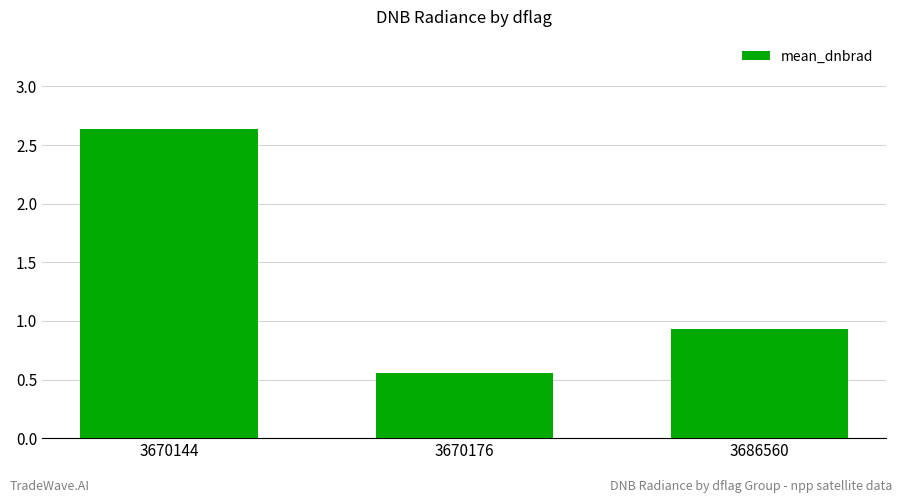

Is it true that the value at 3686560 is 0.3?

False